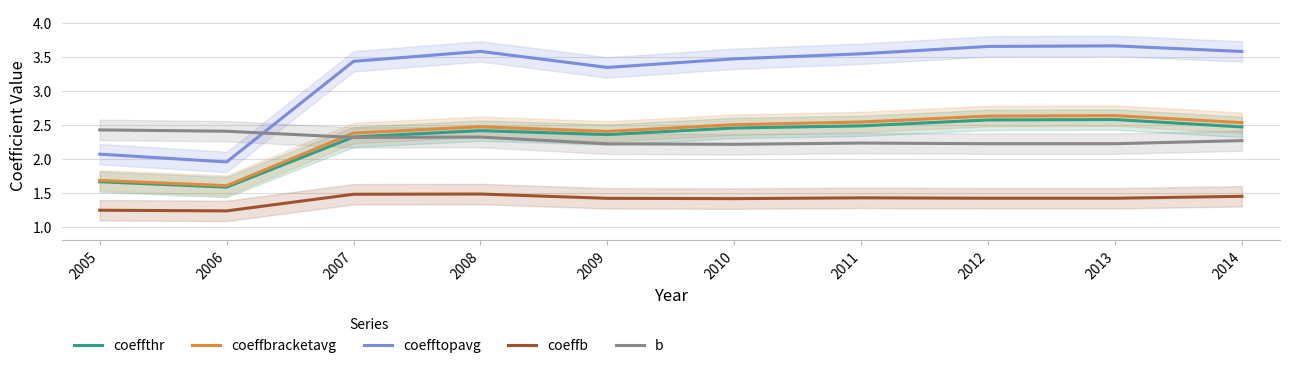

List the labels in order of coeffthr value, largest first.

2013, 2012, 2011, 2014, 2010, 2008, 2009, 2007, 2005, 2006